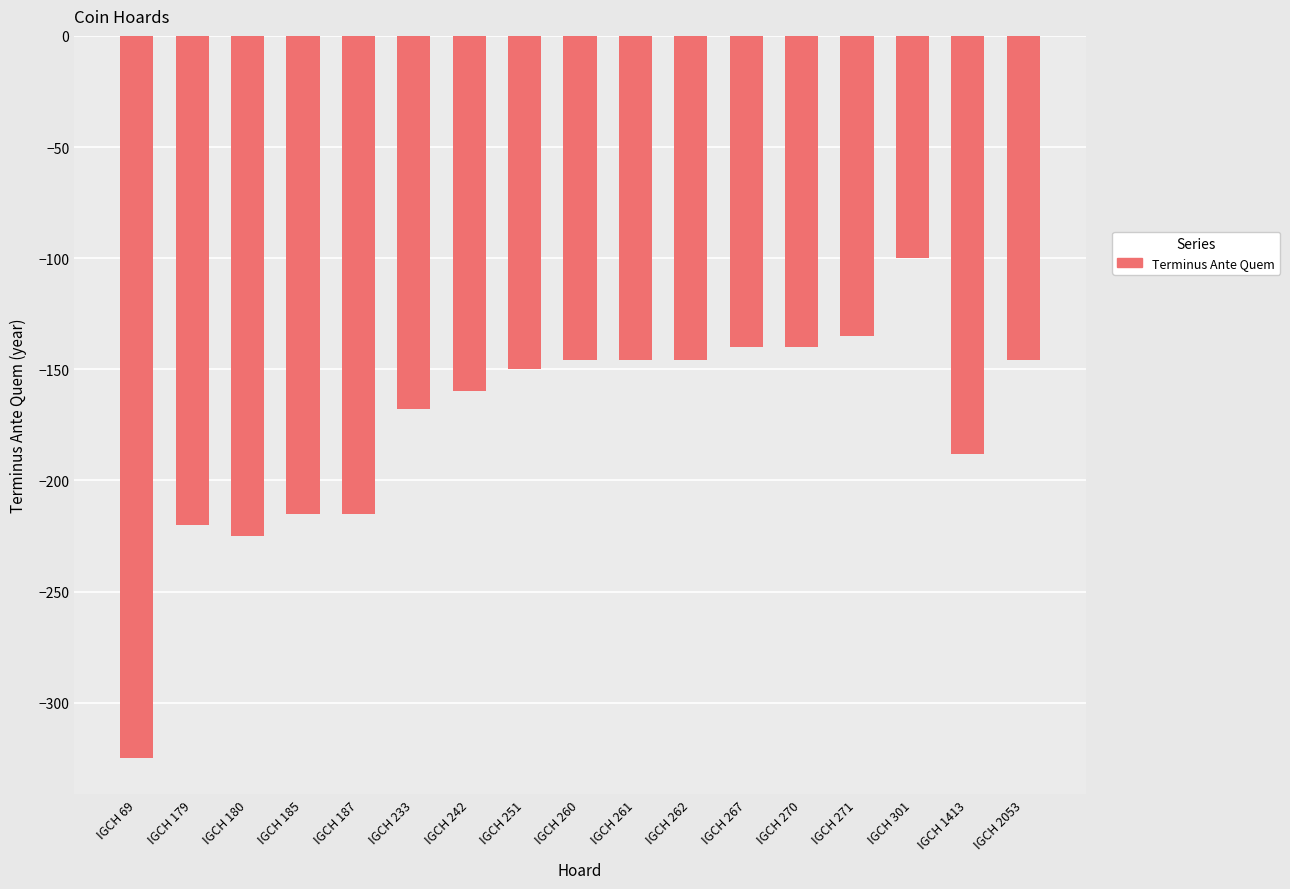

Reading left to right, what are all the values shown in this chart?

IGCH 69=-325	IGCH 179=-220	IGCH 180=-225	IGCH 185=-215	IGCH 187=-215	IGCH 233=-168	IGCH 242=-160	IGCH 251=-150	IGCH 260=-146	IGCH 261=-146	IGCH 262=-146	IGCH 267=-140	IGCH 270=-140	IGCH 271=-135	IGCH 301=-100	IGCH 1413=-188	IGCH 2053=-146